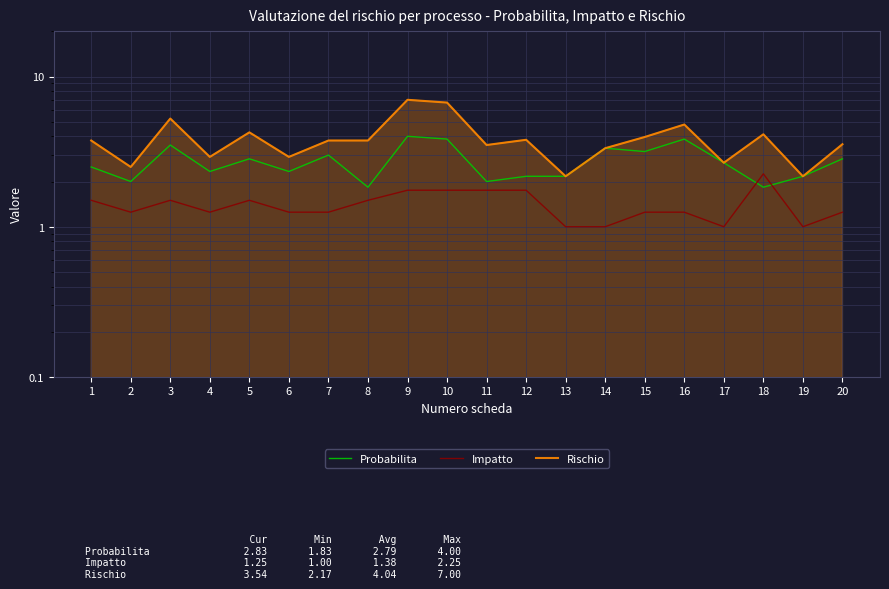

Rank the series by their average value, from highest to lowest.

Rischio, Probabilita, Impatto